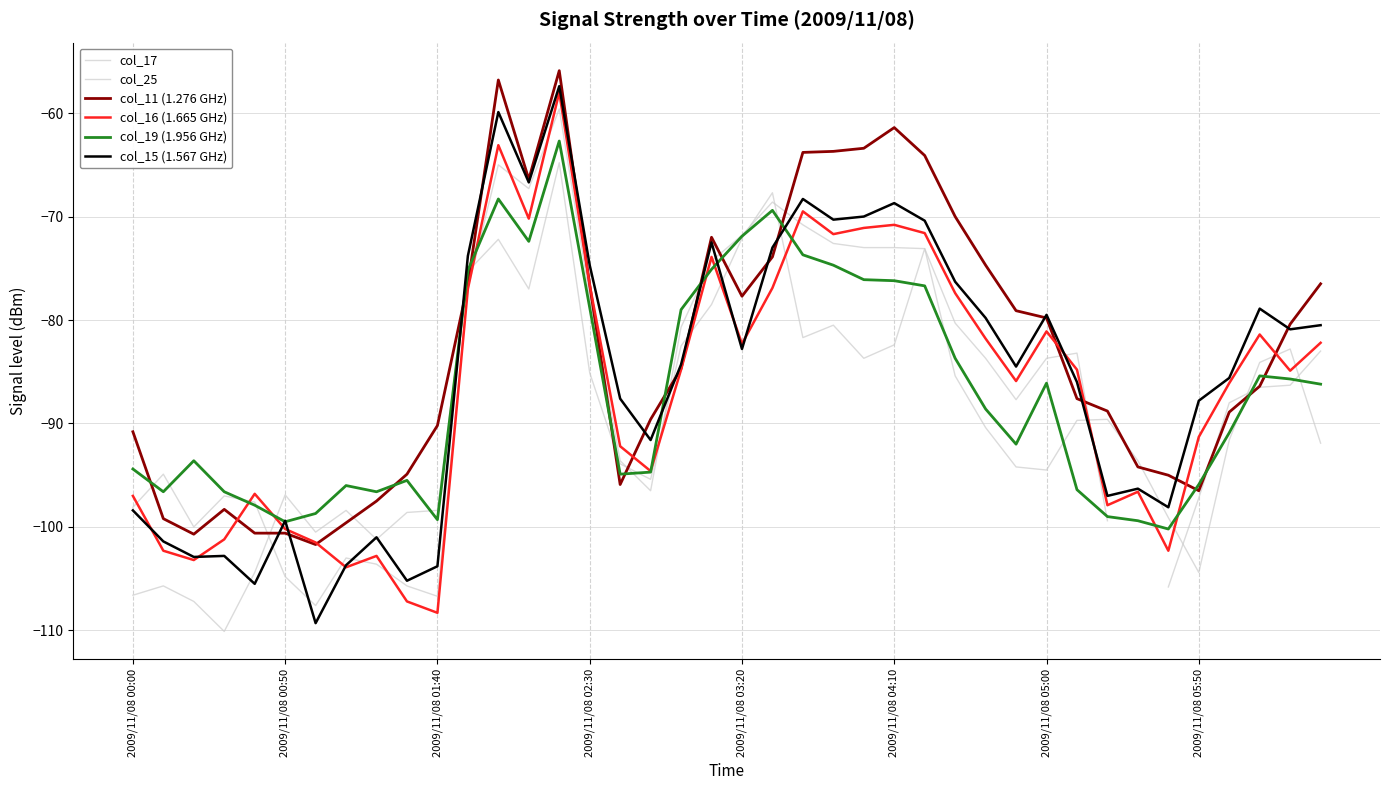

How many intersections are there between col_15 (1.567 GHz) and col_17?

9